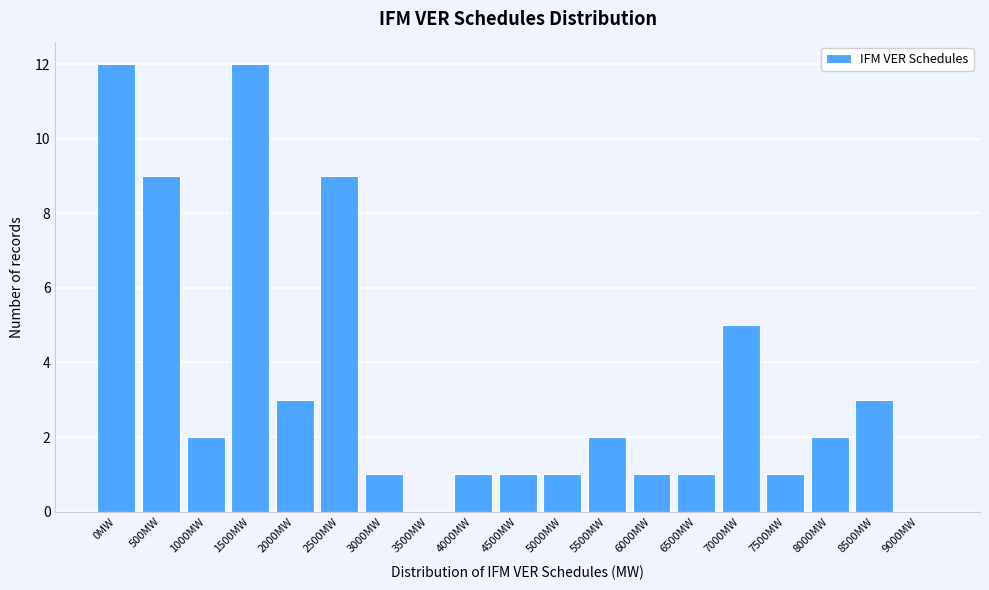

Reading left to right, transcribe all the data shown in this chart.

0MW=12	500MW=9	1000MW=2	1500MW=12	2000MW=3	2500MW=9	3000MW=1	3500MW=0	4000MW=1	4500MW=1	5000MW=1	5500MW=2	6000MW=1	6500MW=1	7000MW=5	7500MW=1	8000MW=2	8500MW=3	9000MW=0